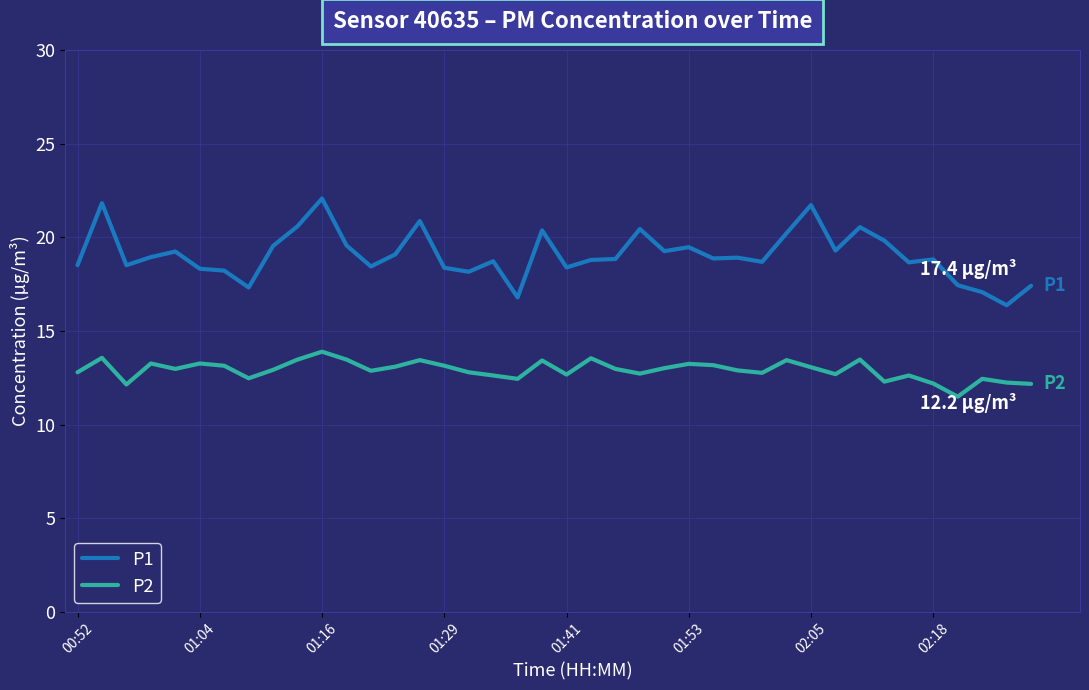

Which series has the largest total across all categories?

P1